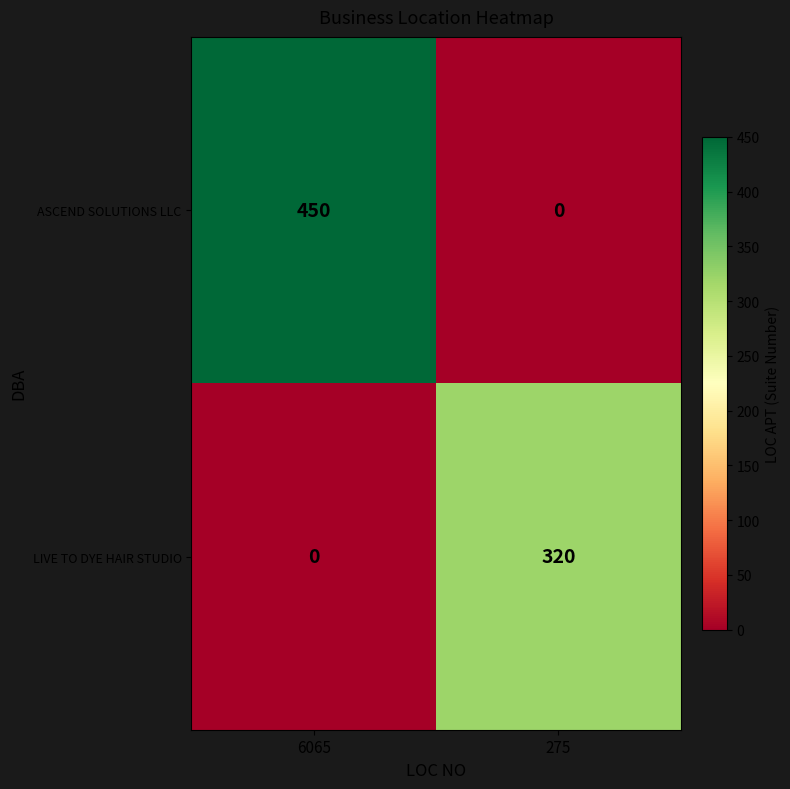

Which series has the largest range (max minus min)?

ASCEND SOLUTIONS LLC